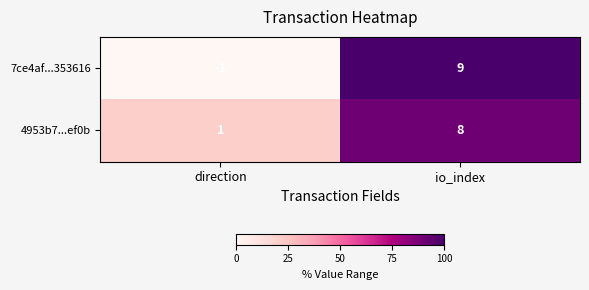

True or false: 7ce4af...353616 has a value of -1 at direction.

True